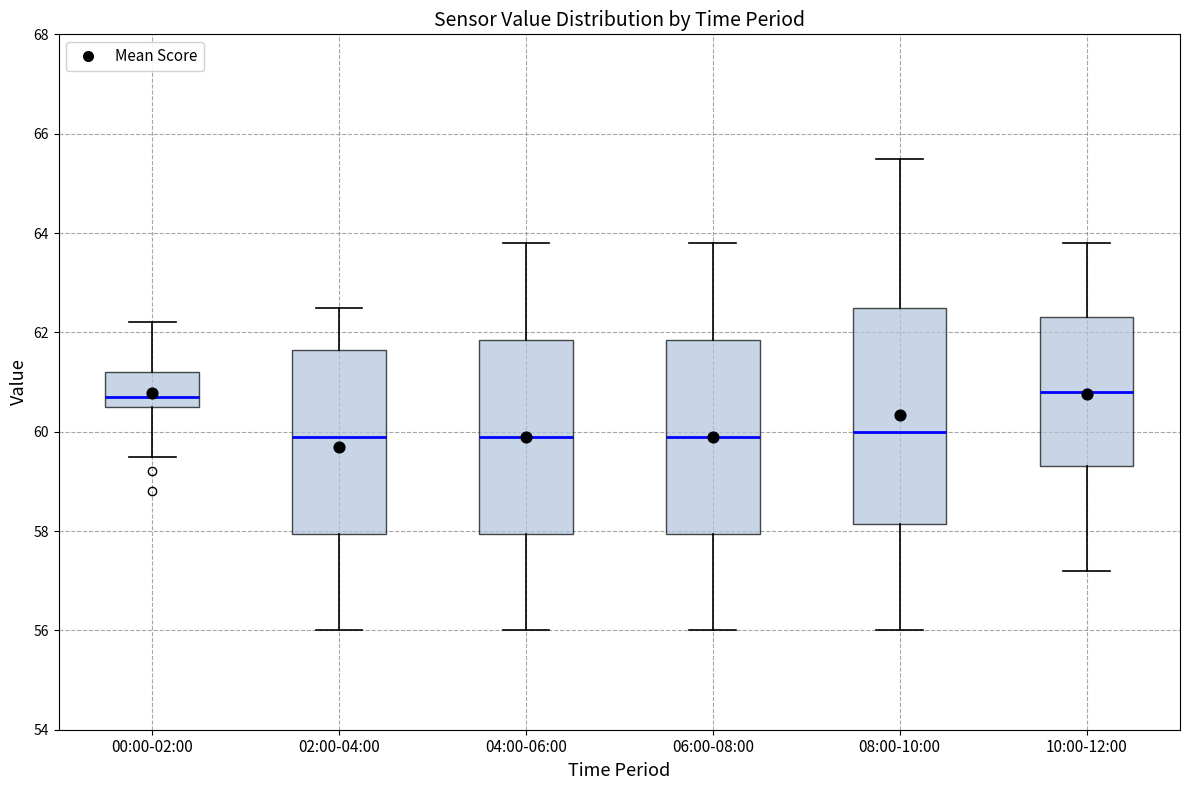

Reading left to right, transcribe this box plot: for each box, give where its median line is, the range the box spans, and where its two whiskers end, as read against the y-axis. The values are not printed on the chart, so give them approximately, as read against the axis.

00:00-02:00: median 60.8, box 60.6 to 61.2, whiskers 59.6 to 62.2
02:00-04:00: median 60.0, box 58.0 to 61.6, whiskers 56.0 to 62.6
04:00-06:00: median 60.0, box 58.0 to 61.8, whiskers 56.0 to 63.8
06:00-08:00: median 60.0, box 58.0 to 61.8, whiskers 56.0 to 63.8
08:00-10:00: median 60.0, box 58.2 to 62.6, whiskers 56.0 to 65.6
10:00-12:00: median 60.8, box 59.4 to 62.4, whiskers 57.2 to 63.8